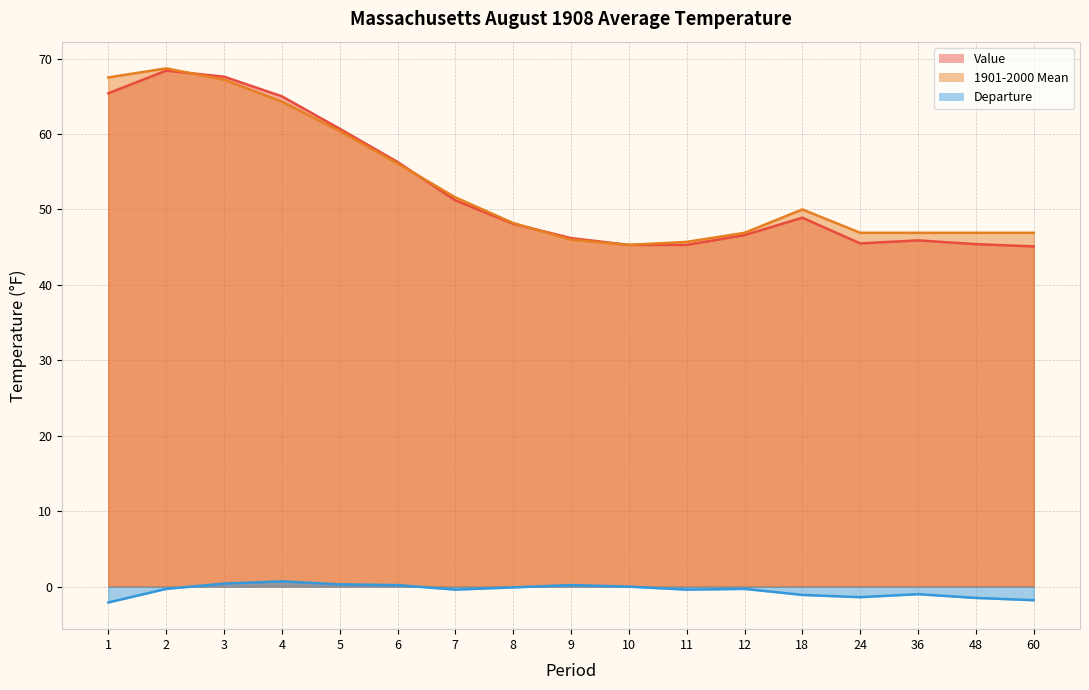

At which label does Value reach its peak?

2